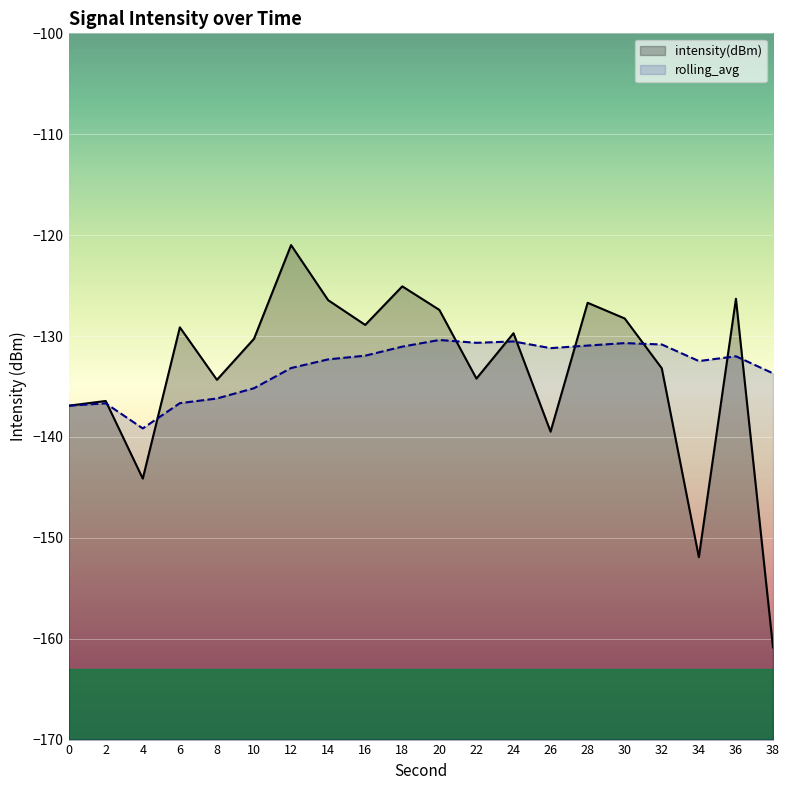

What are all the series names shown in the legend?

intensity(dBm), rolling_avg